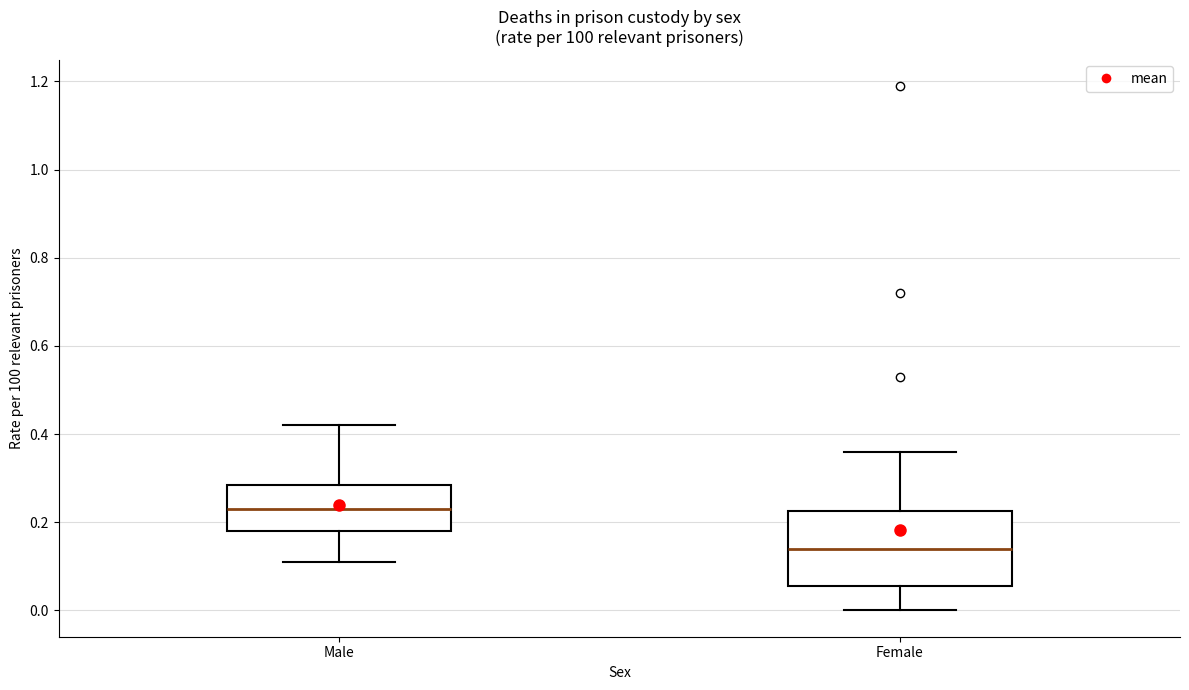

Where does the lower whisker of the box for Male end on the y-axis? The values are not printed on the chart, so give them approximately, as read against the axis.

0.12